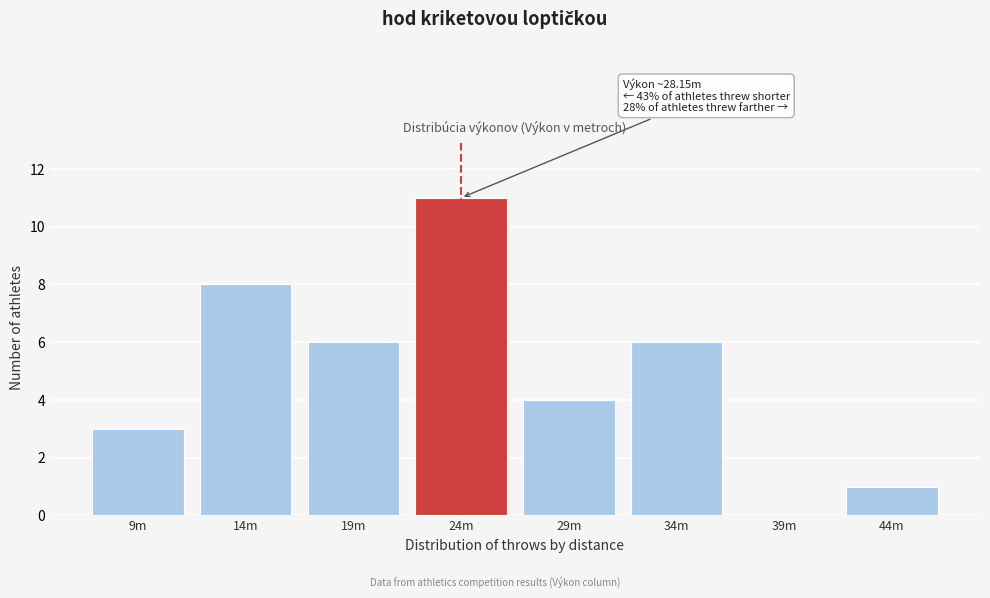

Reading left to right, extract all data points from this chart.

9m=3	14m=8	19m=6	24m=11	29m=4	34m=6	39m=0	44m=1